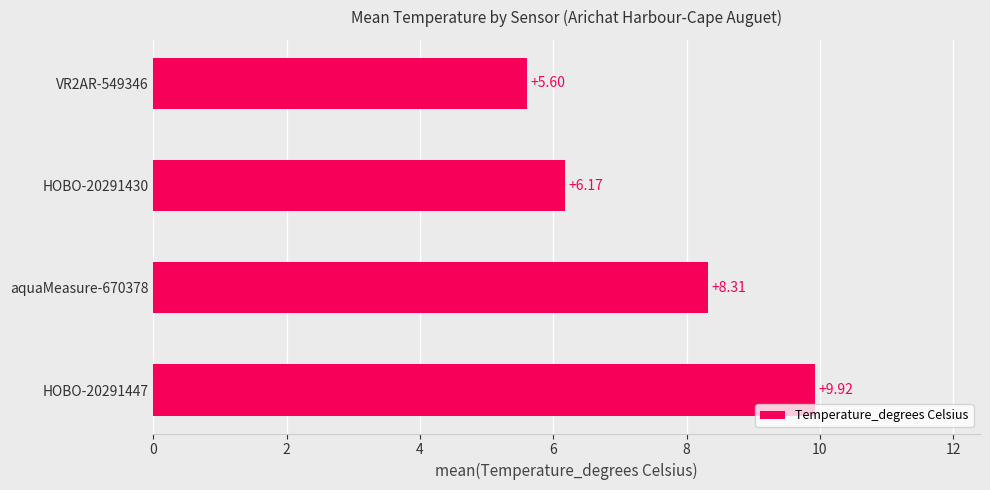

Approximately how many times larger is the value at HOBO-20291430 compared to VR2AR-549346?

1.1